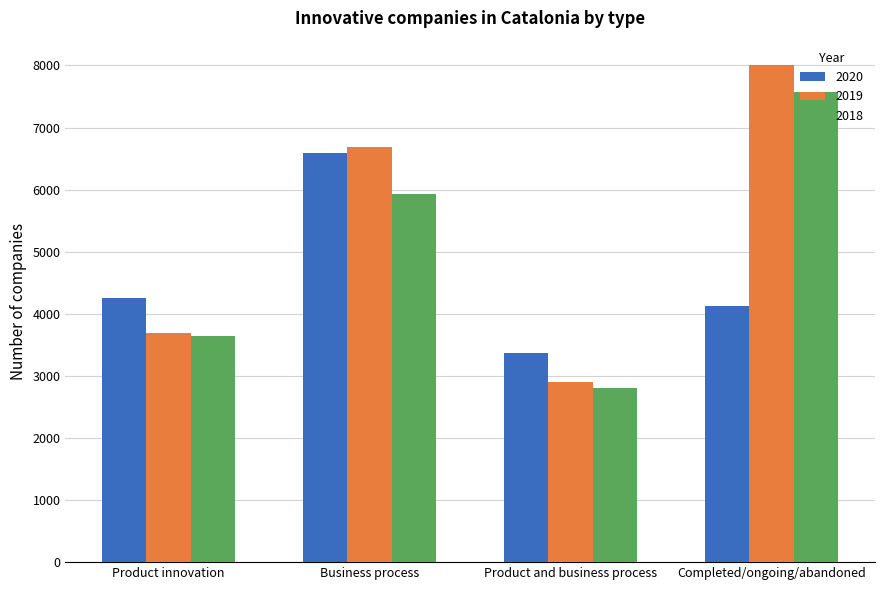

Which series changed the most between Product innovation and Product and business process?

2020